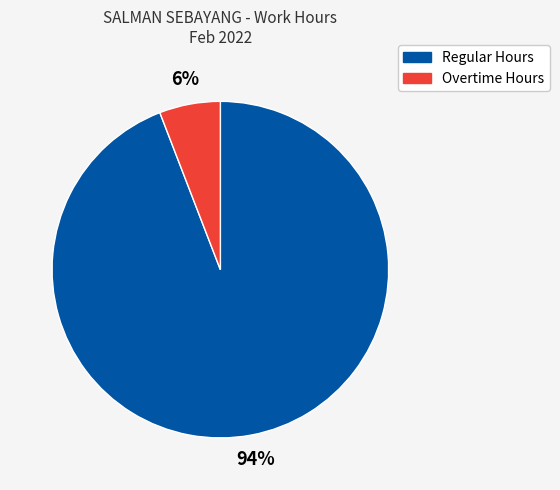

Which slice is the smallest?

Overtime Hours